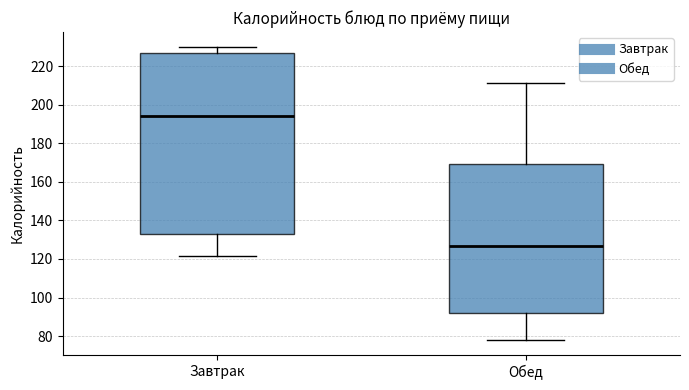

Which box's median line is the highest?

Завтрак